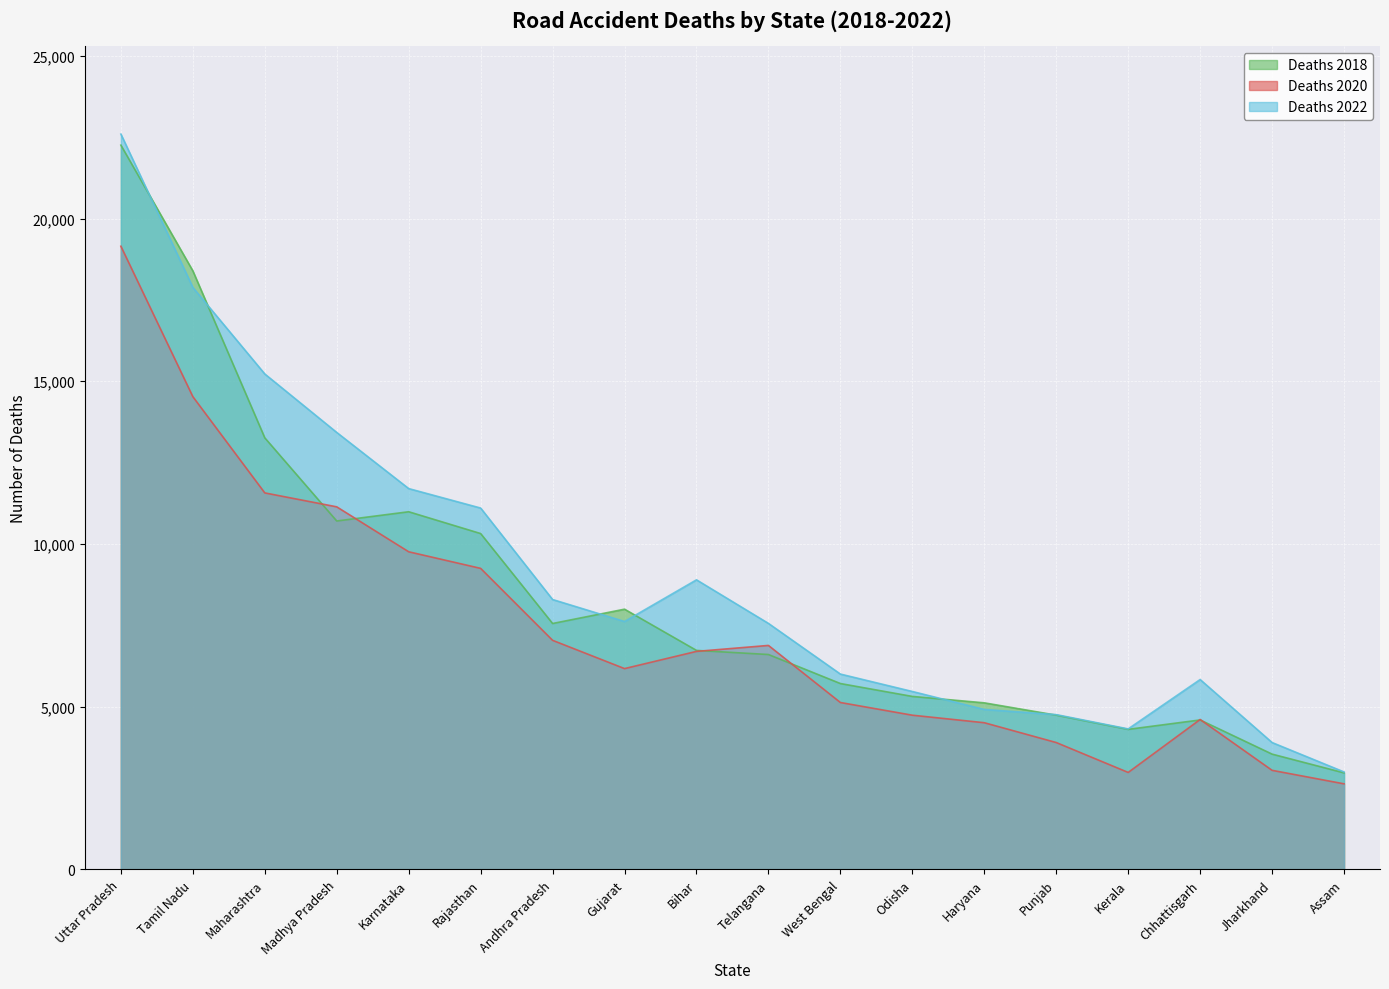

Between West Bengal and Chhattisgarh, which is larger?

West Bengal